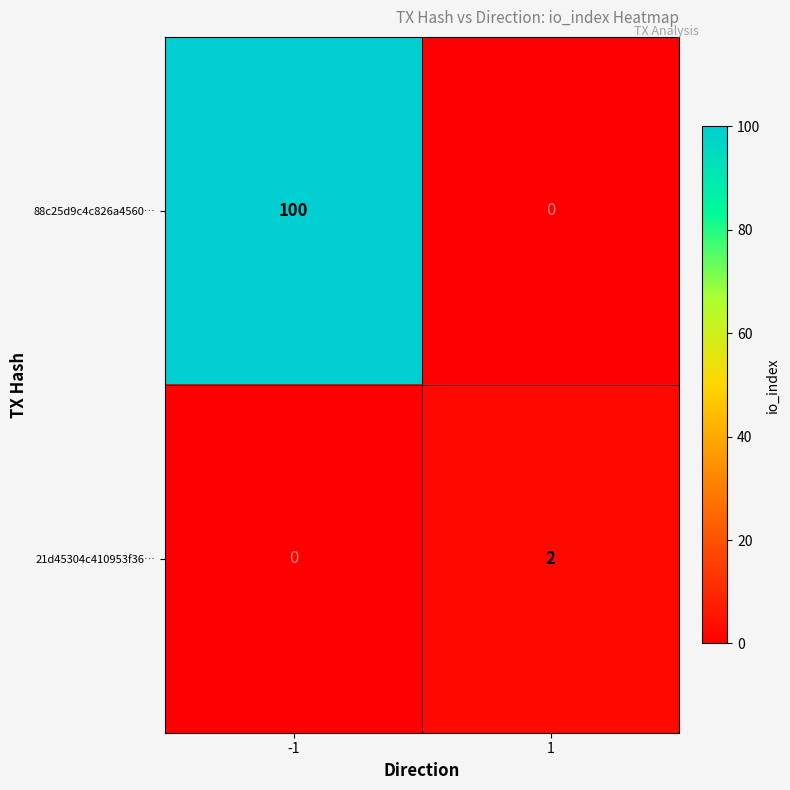

What is the total value across all series at -1?

100